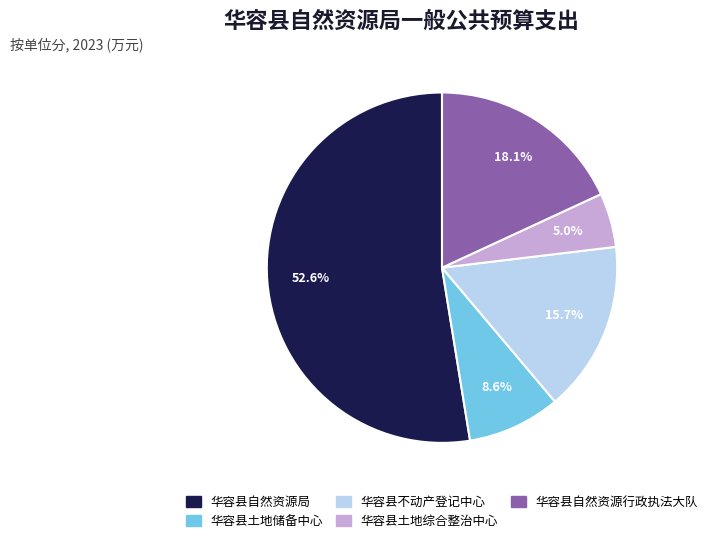

Rank the categories by value from lowest to highest.

华容县土地综合整治中心, 华容县土地储备中心, 华容县不动产登记中心, 华容县自然资源行政执法大队, 华容县自然资源局